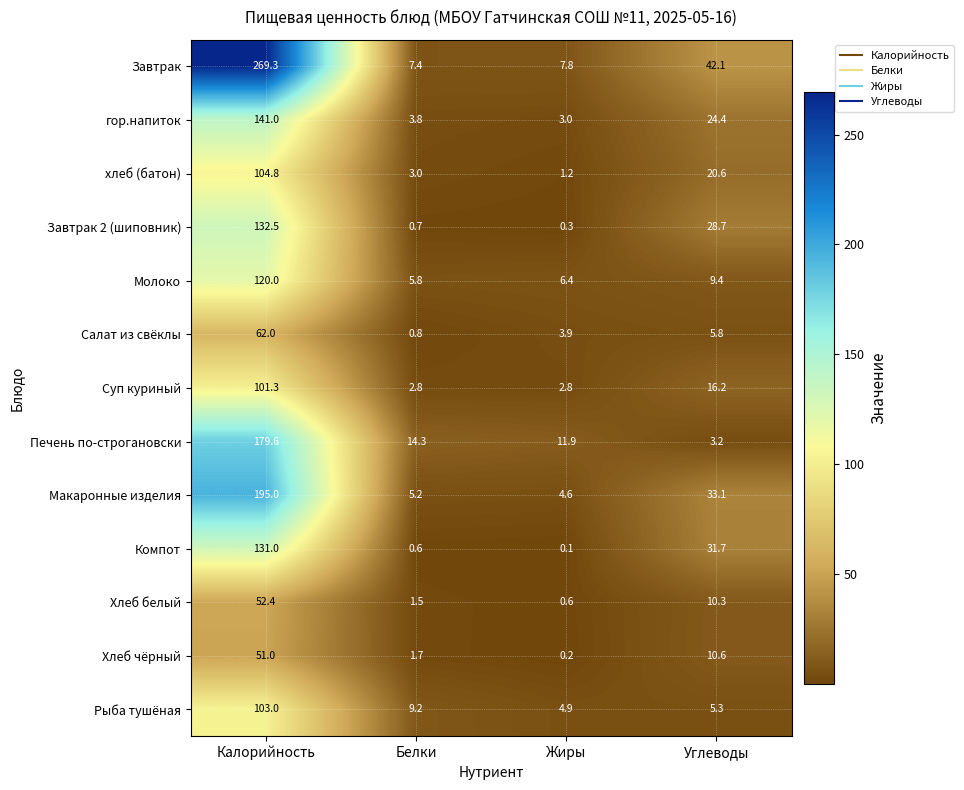

The хлеб (батон) series shows 3.9 at Белки. True or false?

False